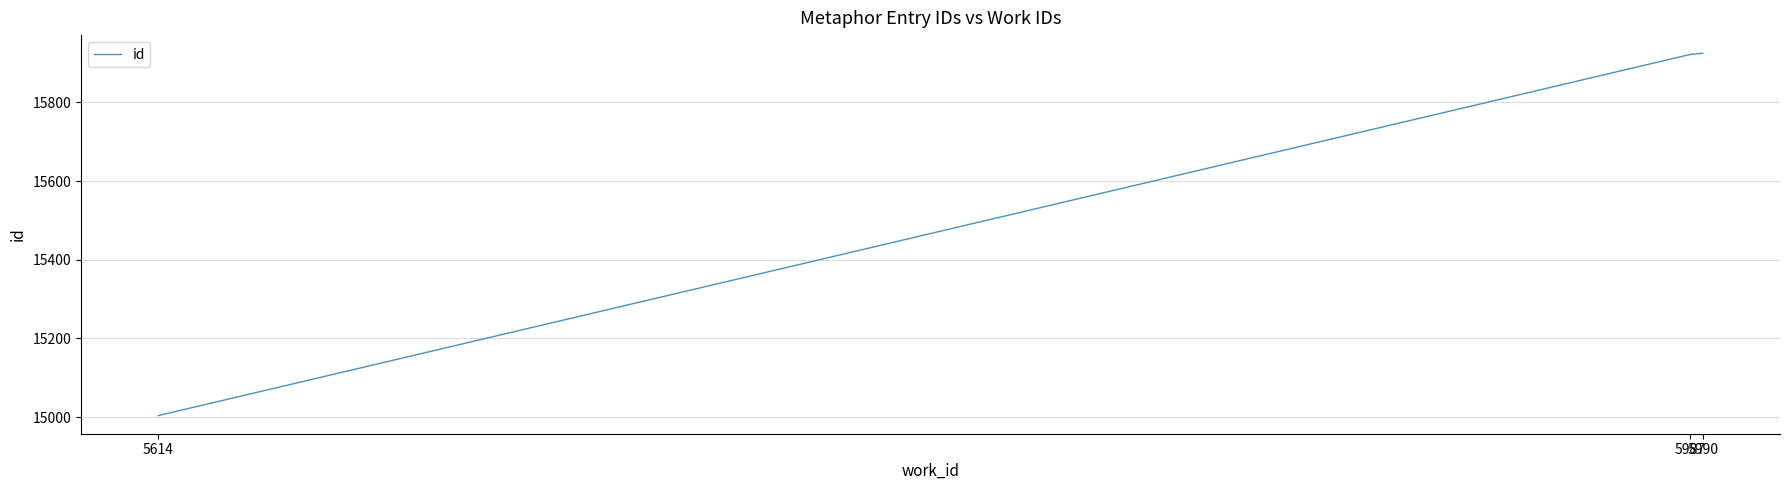

Approximately how many times larger is the value at 5990 compared to 5614?

1.1